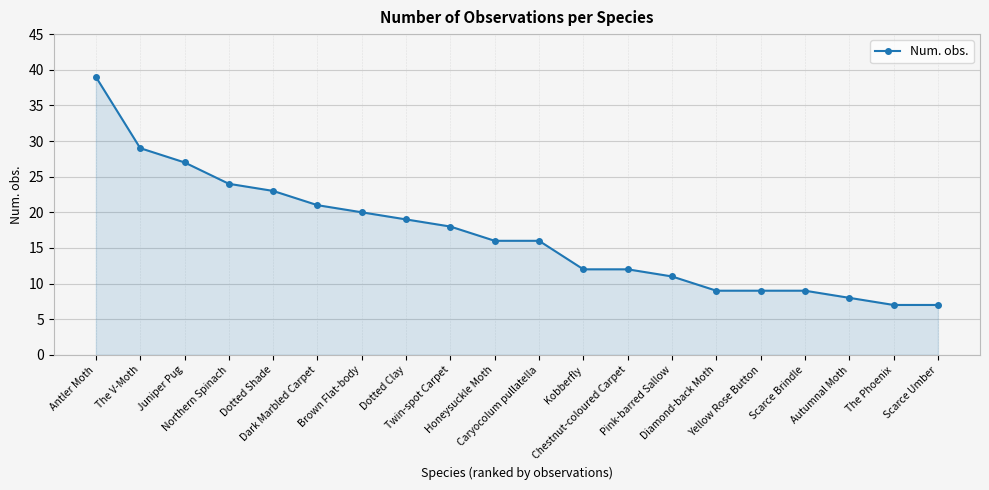

At which label does the data first exceed 16?

Antler Moth